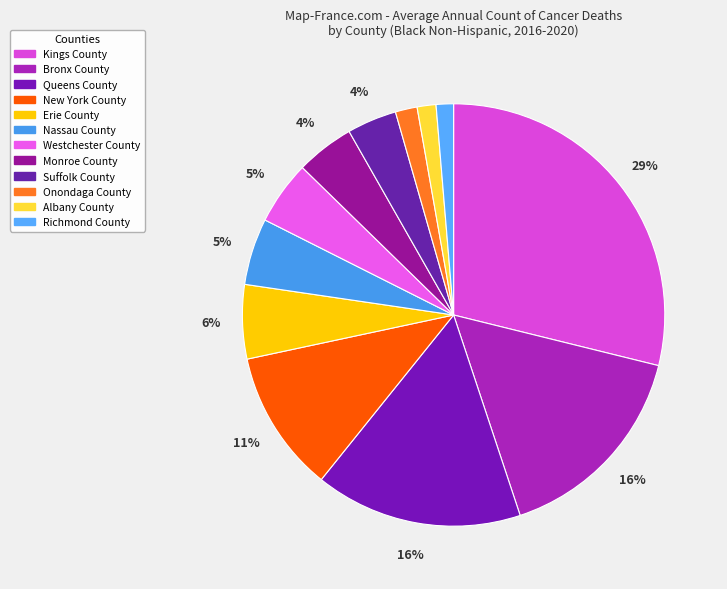

Is the sum of Westchester County and Erie County greater than half?

No